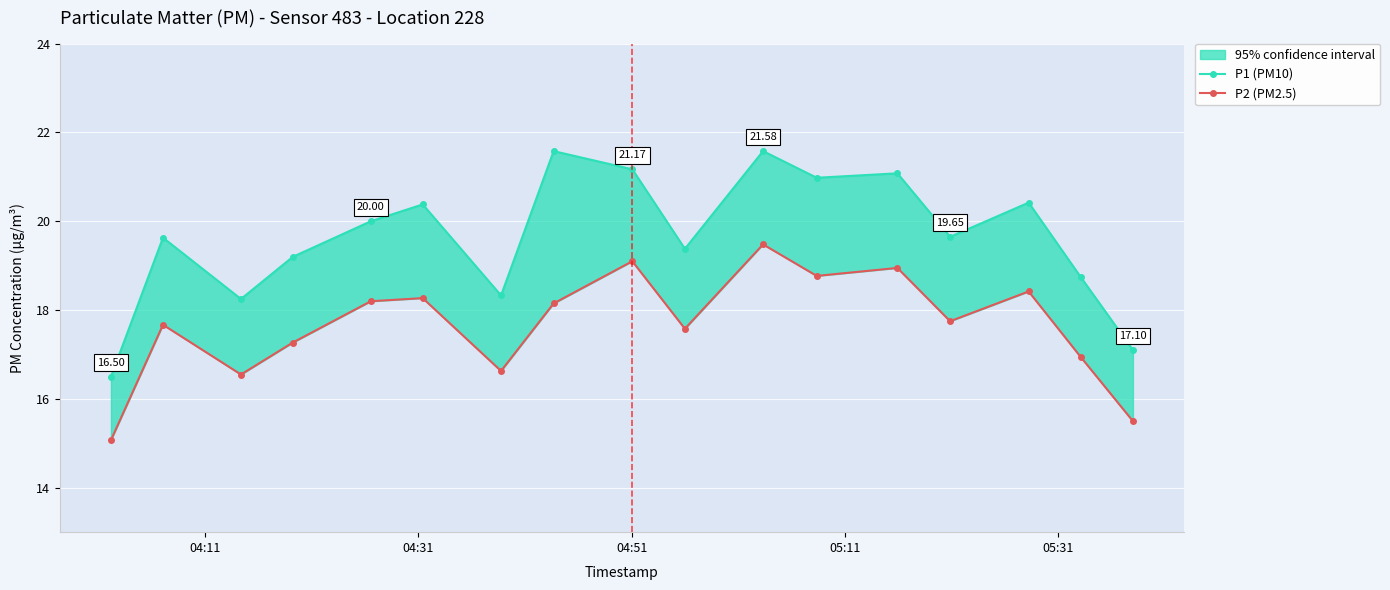

What is the difference between the maximum and second lowest values in the P1 (PM10) series?

4.5